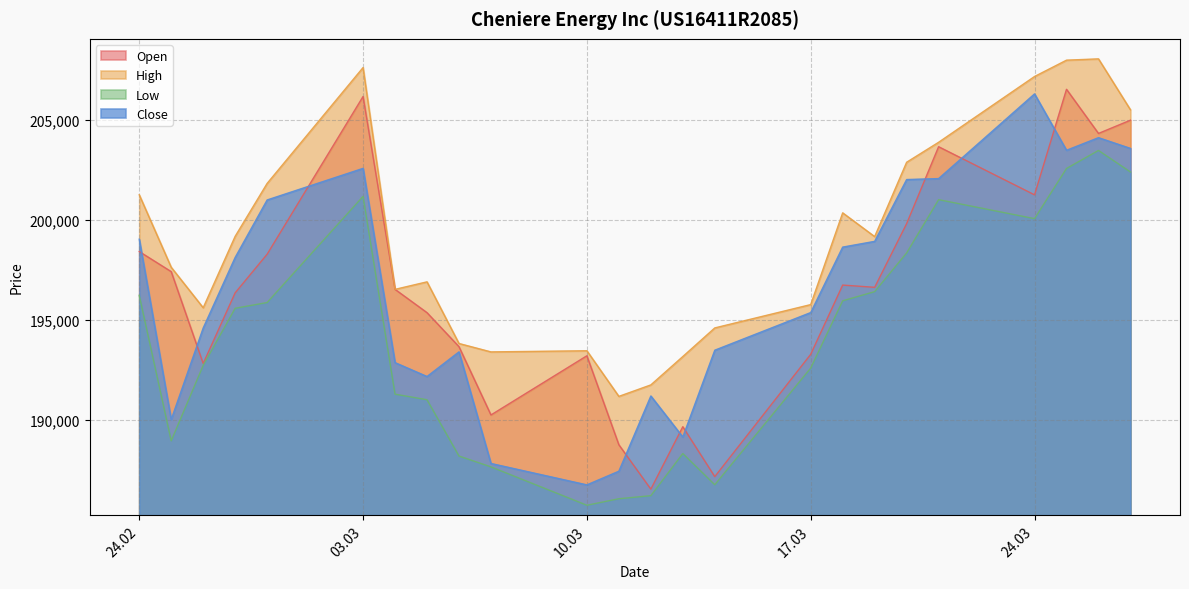

At which label does Open reach its peak?

25.03.2025